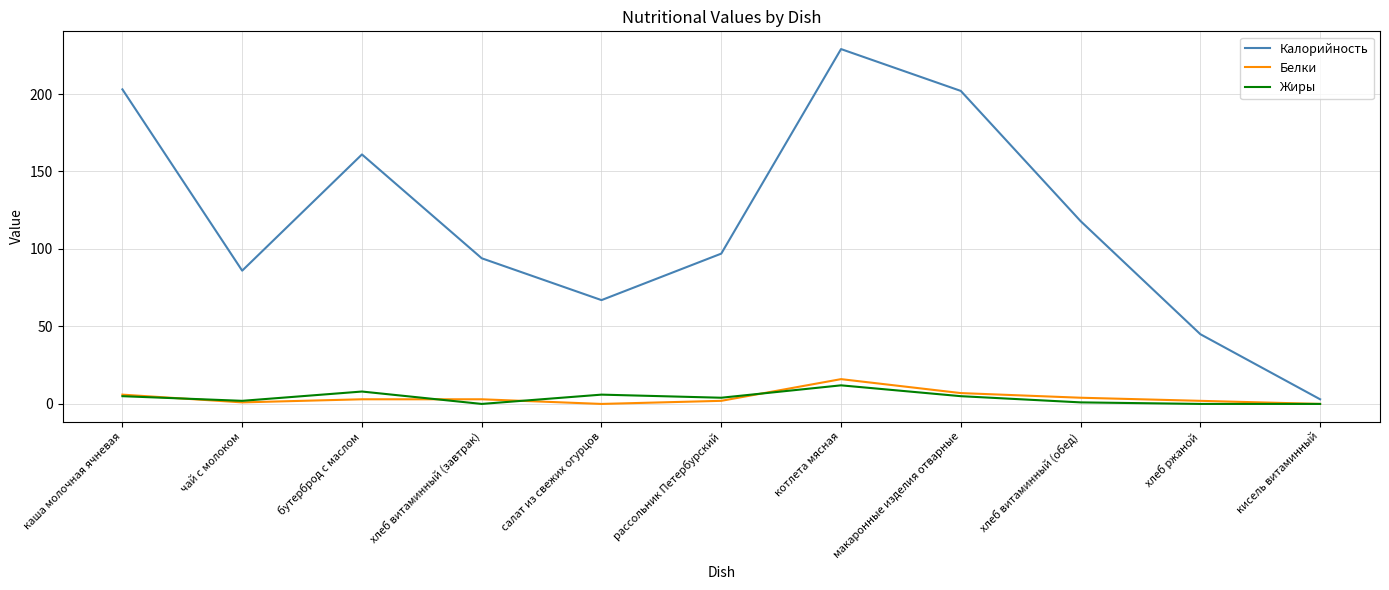

The value of Жиры at хлеб витаминный (обед) is 1. True or false?

True